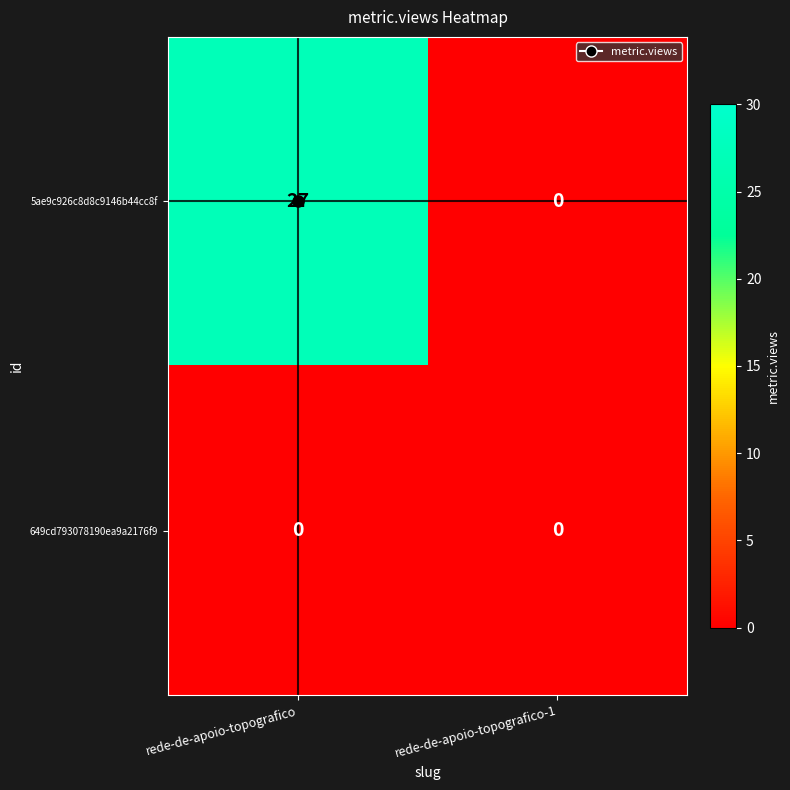

What is the total value across all series at rede-de-apoio-topografico?

27